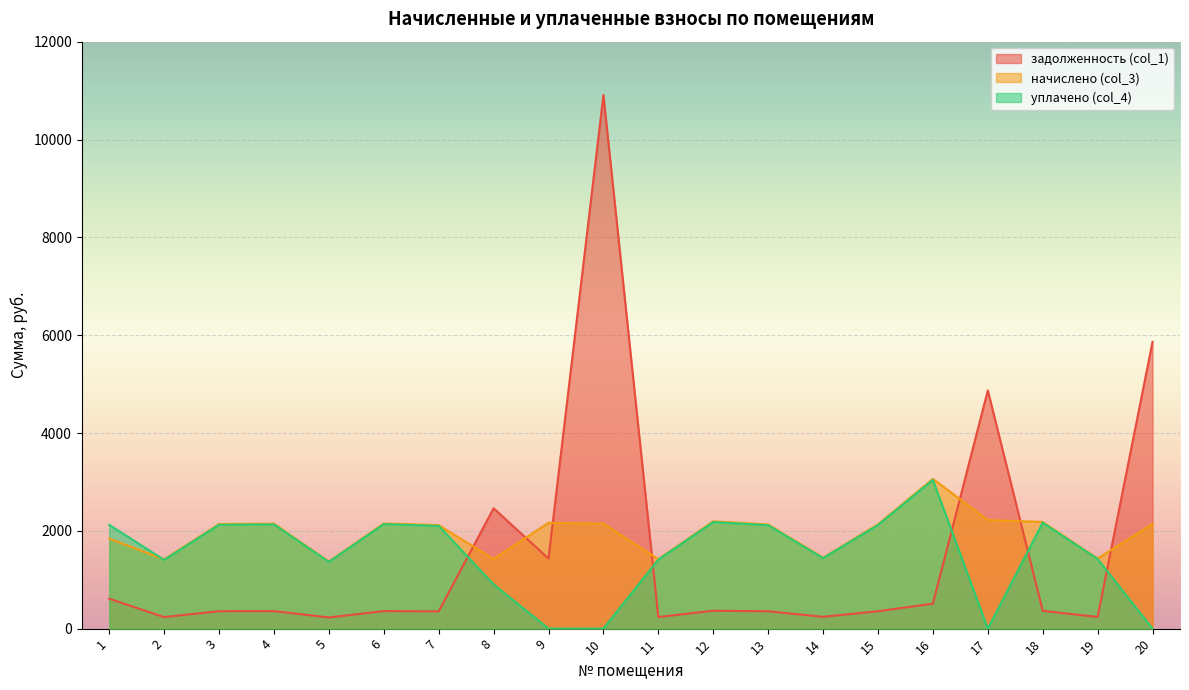

True or false: задолженность (col_1) has a value of 17025.2 at 10.

False